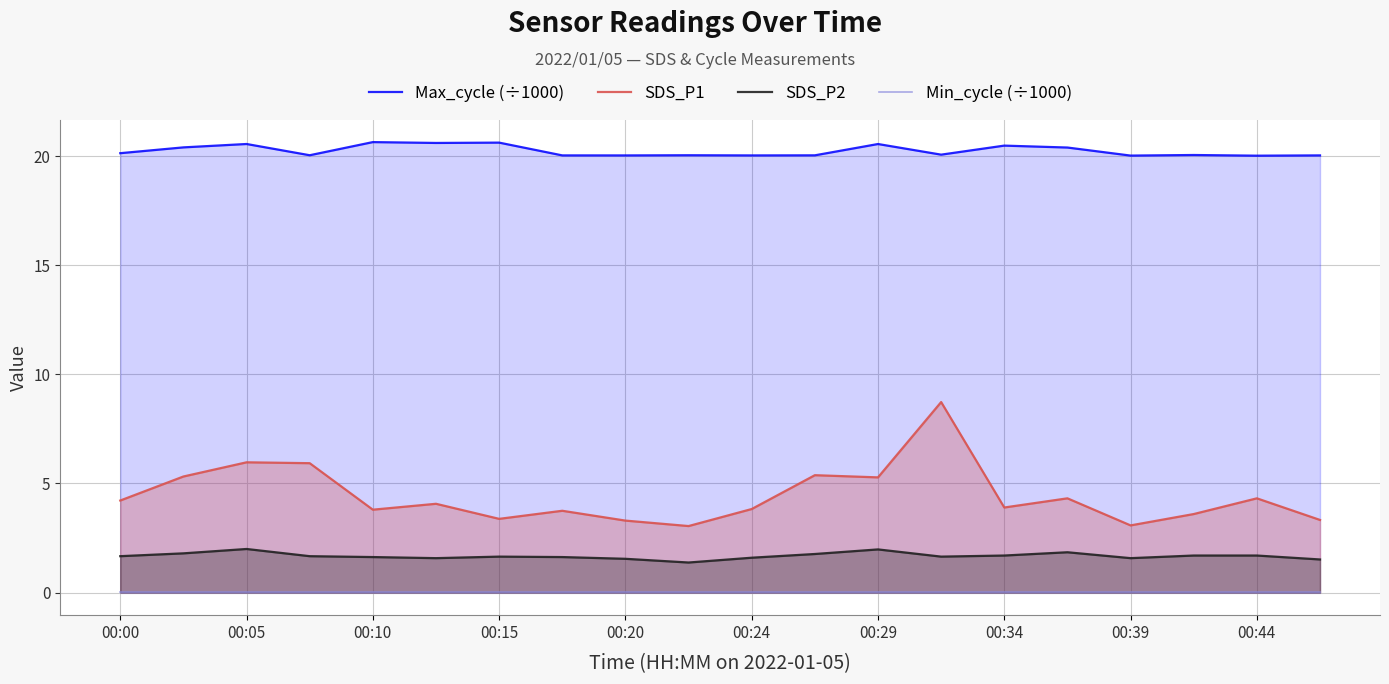

The SDS_P1 series shows 8.1 at 00:15. True or false?

False